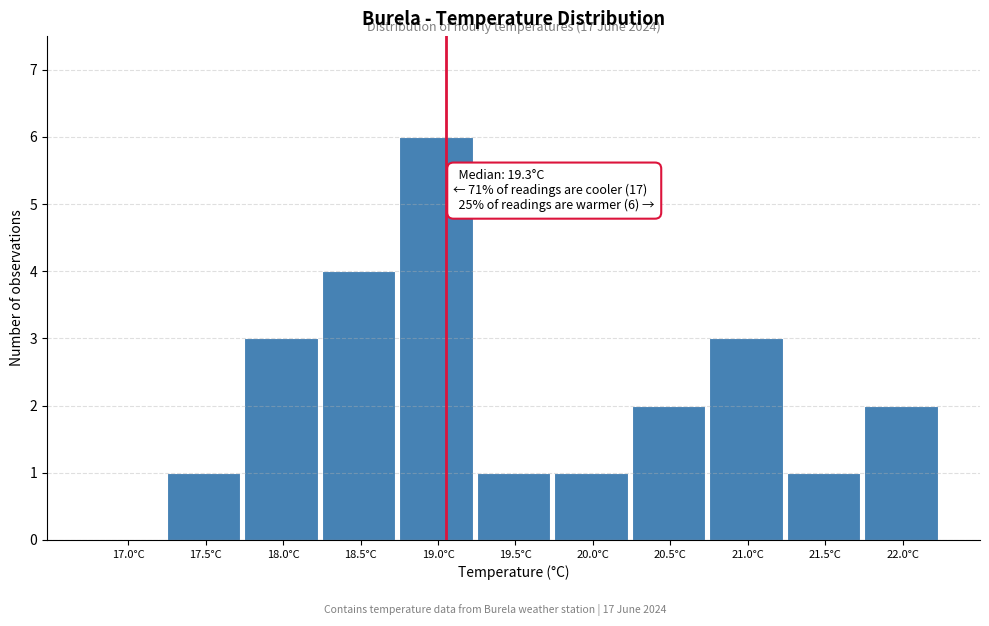

Reading right to left, extract all data points from this chart.

22.0°C=2	21.5°C=1	21.0°C=3	20.5°C=2	20.0°C=1	19.5°C=1	19.0°C=6	18.5°C=4	18.0°C=3	17.5°C=1	17.0°C=0